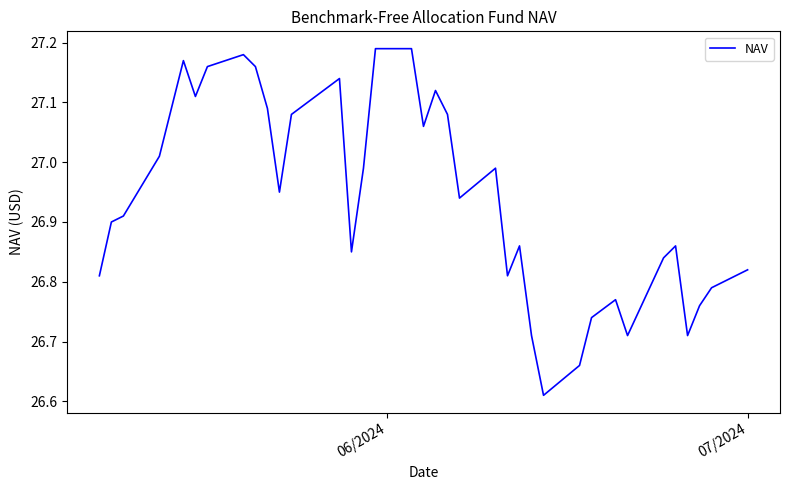

What is the difference between the maximum and minimum values?

0.6